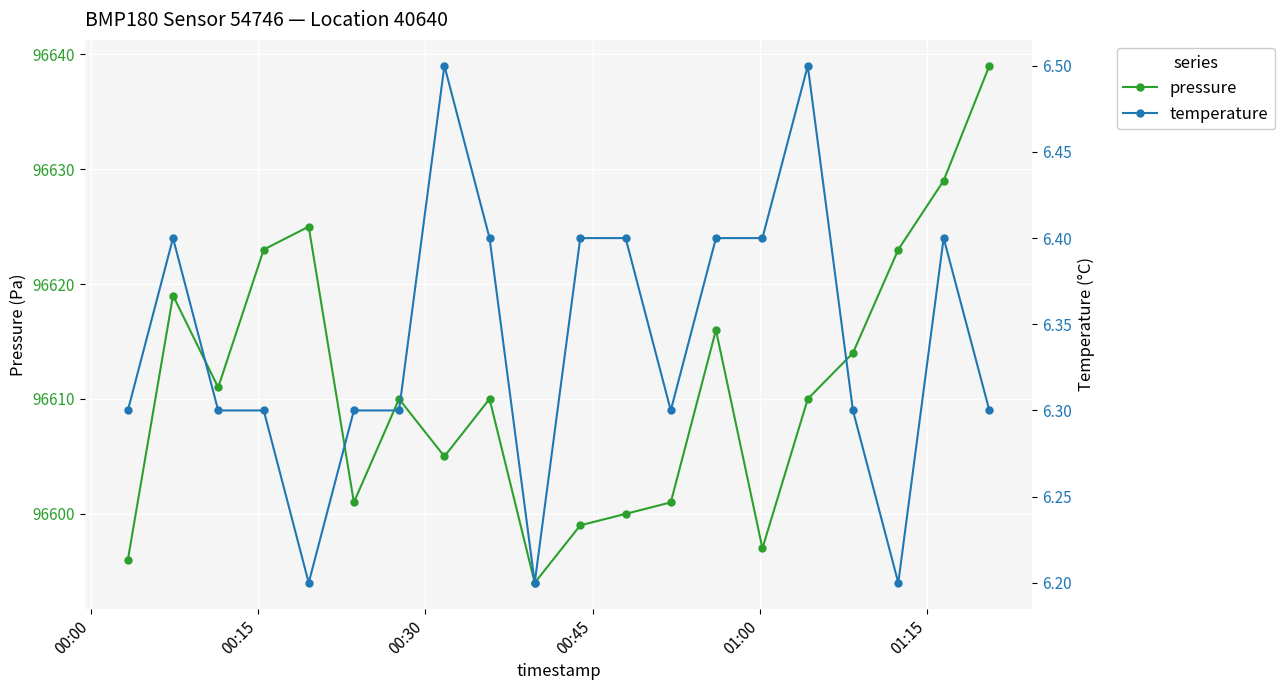

True or false: pressure has more than 2 interior local peaks.

True